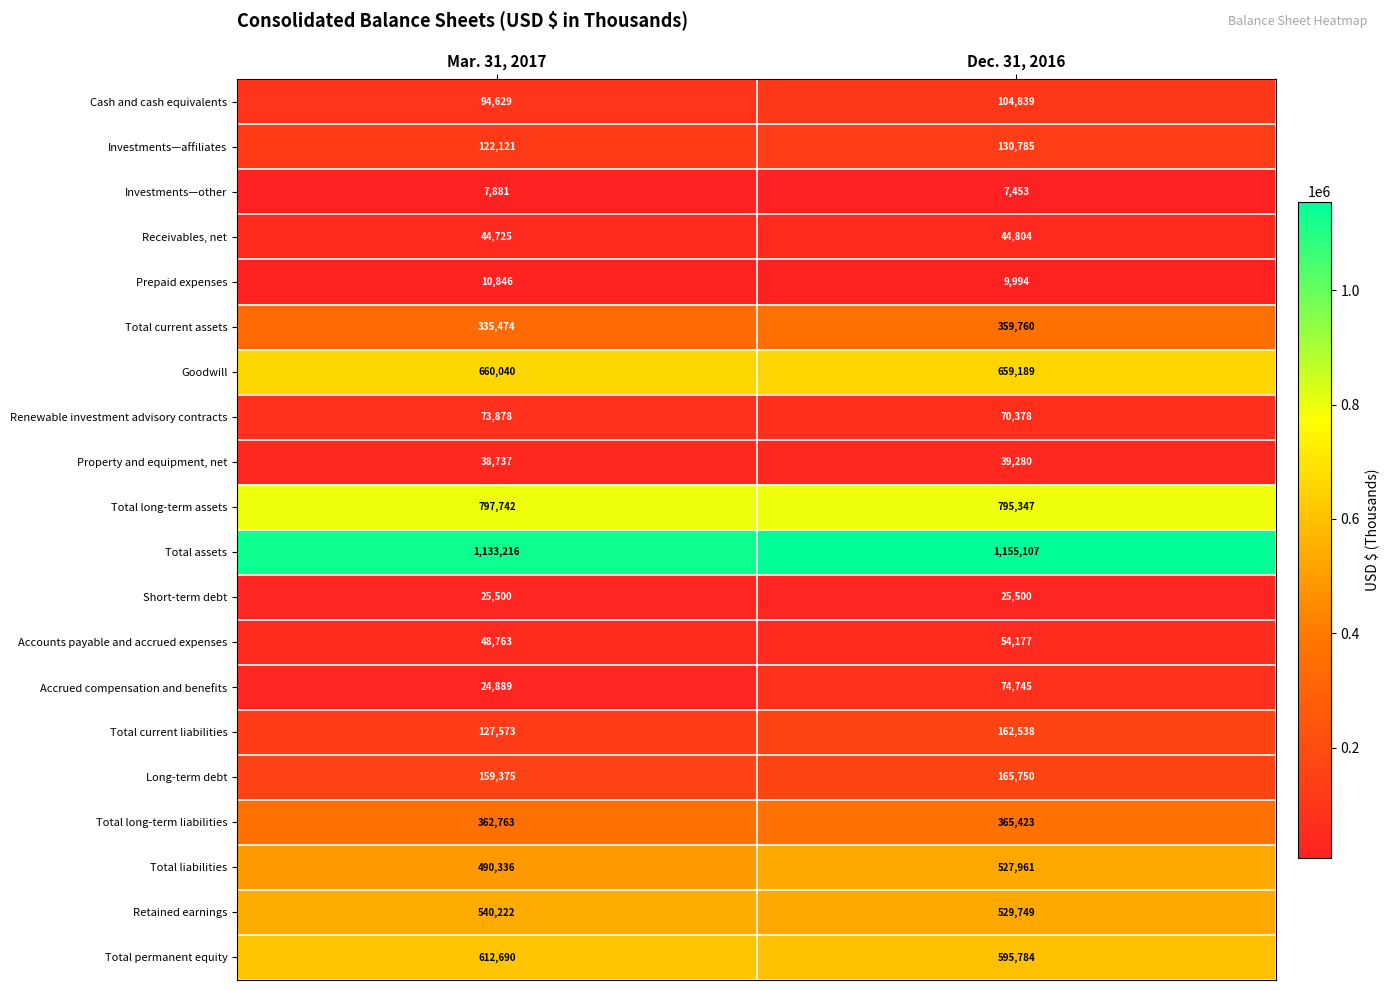

Which series has the largest total across all categories?

Total assets